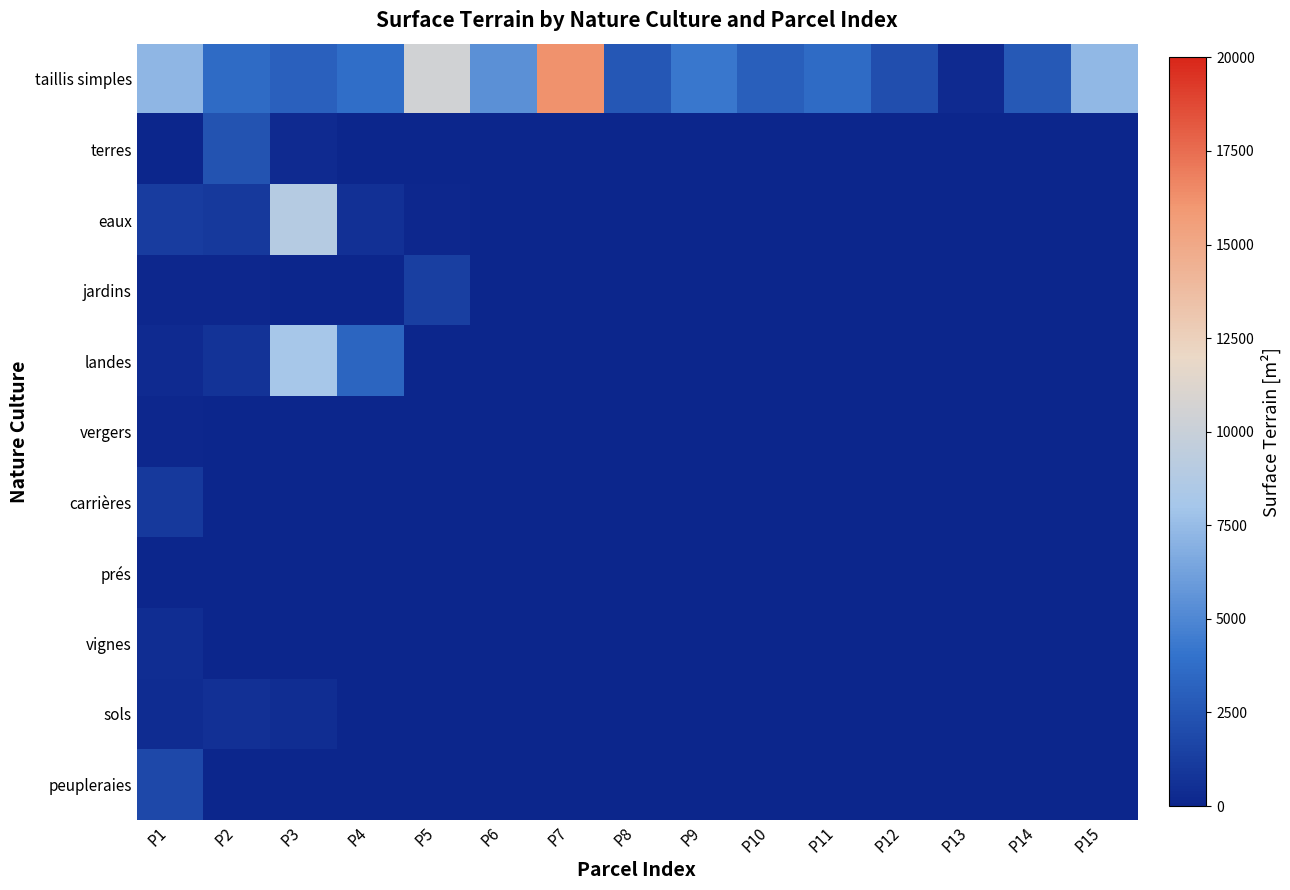

Which series has the largest total across all categories?

taillis simples